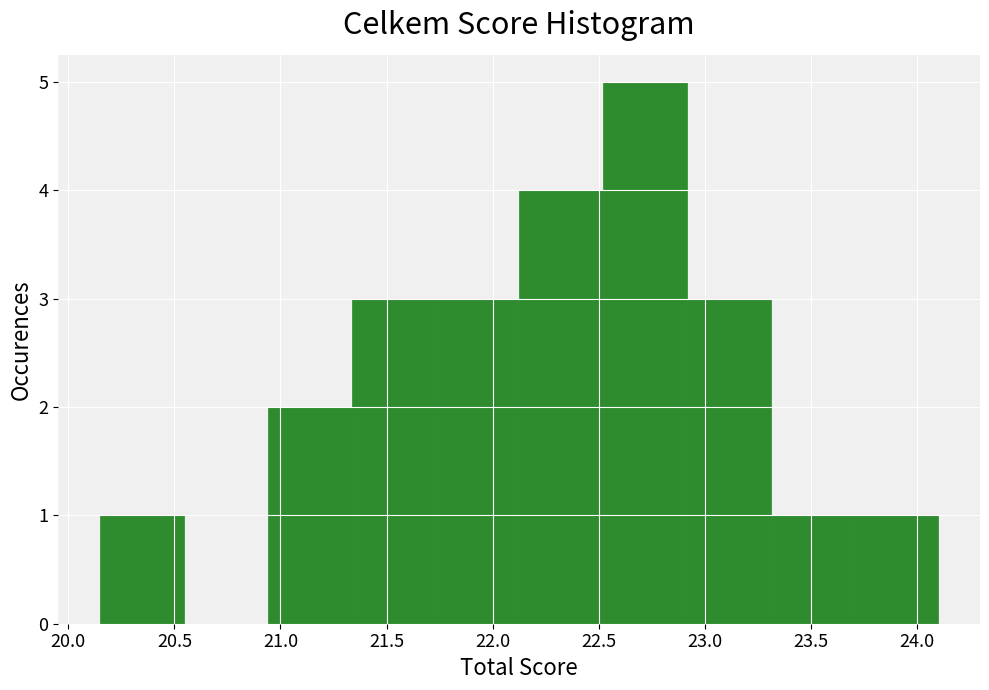

Reading left to right, transcribe this chart: for each bar, give the range it covers on the x-axis and its height. Neither the bar edges nor the heights are printed on the chart, so give them approximately, as read against the axes.

20.150 to 20.545: 1
20.545 to 20.940: 0
20.940 to 21.335: 2
21.335 to 21.730: 3
21.730 to 22.125: 3
22.125 to 22.520: 4
22.520 to 22.915: 5
22.915 to 23.310: 3
23.310 to 23.705: 1
23.705 to 24.100: 1